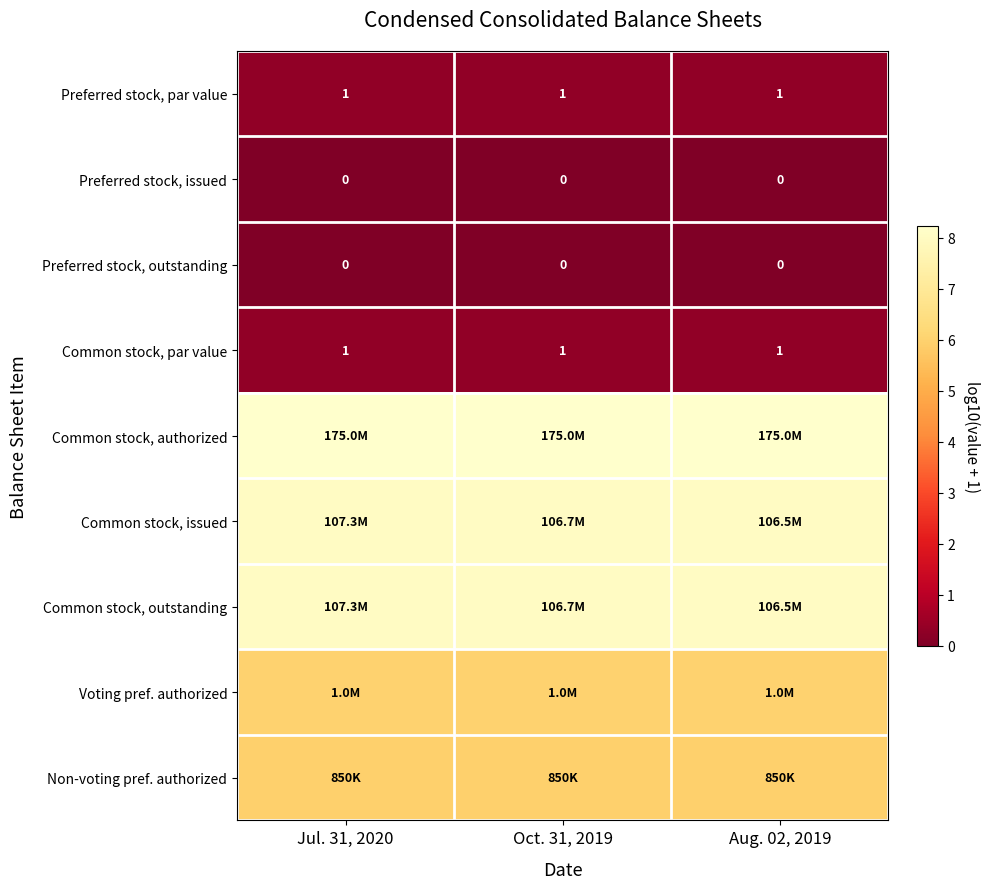

Is the value of Common stock, par value at Oct. 31, 2019 greater than the value of Preferred stock, outstanding at Jul. 31, 2020?

Yes